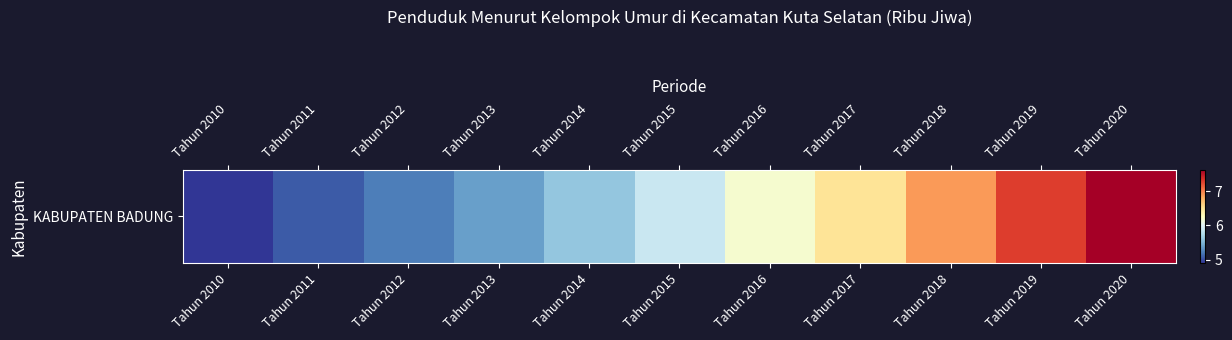

Reading right to left, what are all the values shown in this chart?

Tahun 2020=7.6	Tahun 2019=7.3	Tahun 2018=6.9	Tahun 2017=6.5	Tahun 2016=6.2	Tahun 2015=5.9	Tahun 2014=5.6	Tahun 2013=5.4	Tahun 2012=5.2	Tahun 2011=5.1	Tahun 2010=4.9